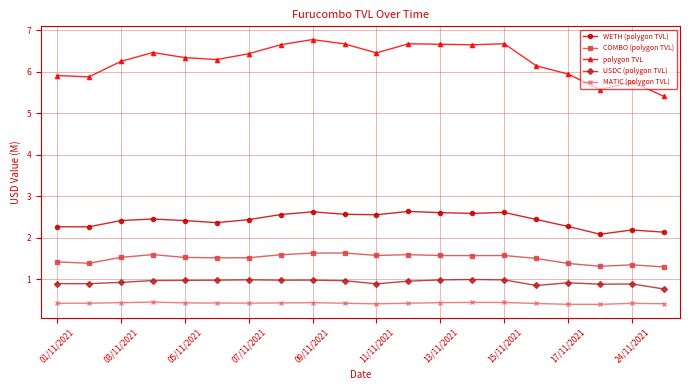

At how many categories does at least one series exceed 4?

20